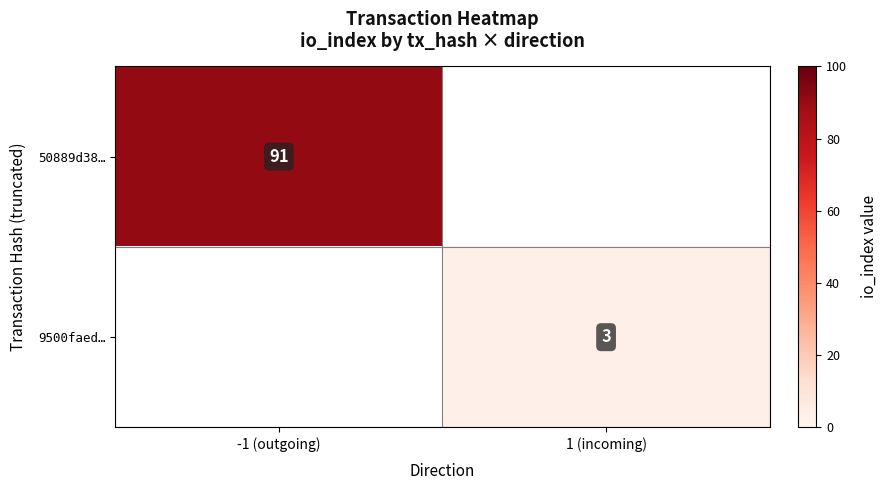

The value of 50889d38… at -1 (outgoing) is 160. True or false?

False